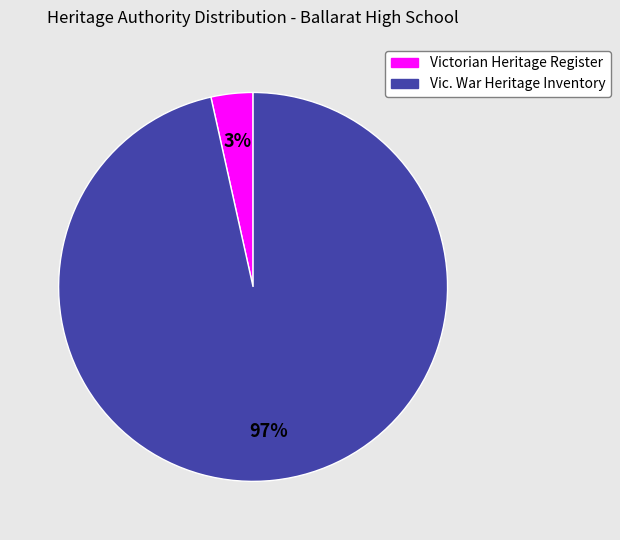

Which slice is the largest?

Vic. War Heritage Inventory